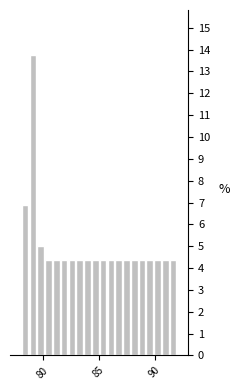

Read against the x-axis, roughly where is the centre of the tallest bar?

79.0